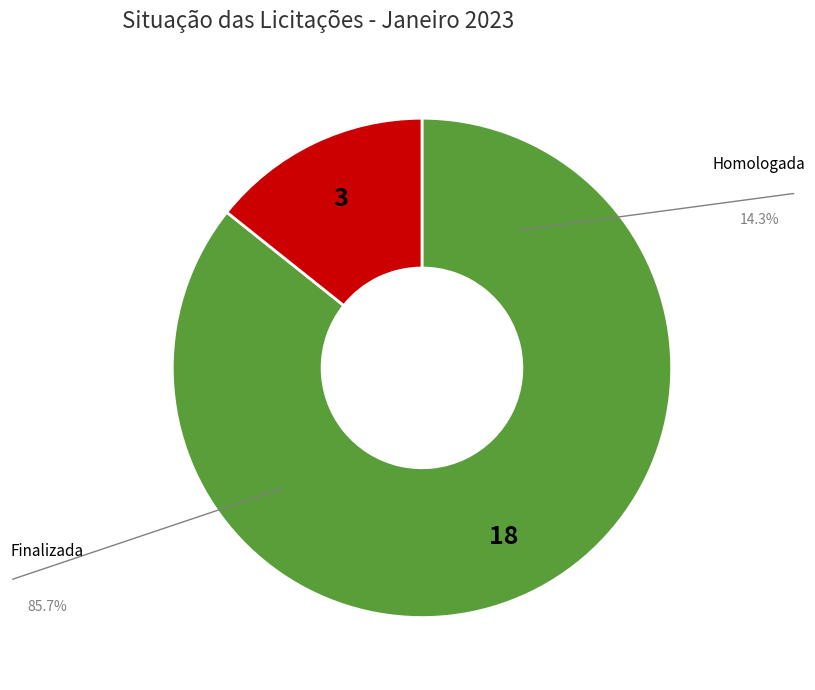

How many segments does this pie chart have?

2